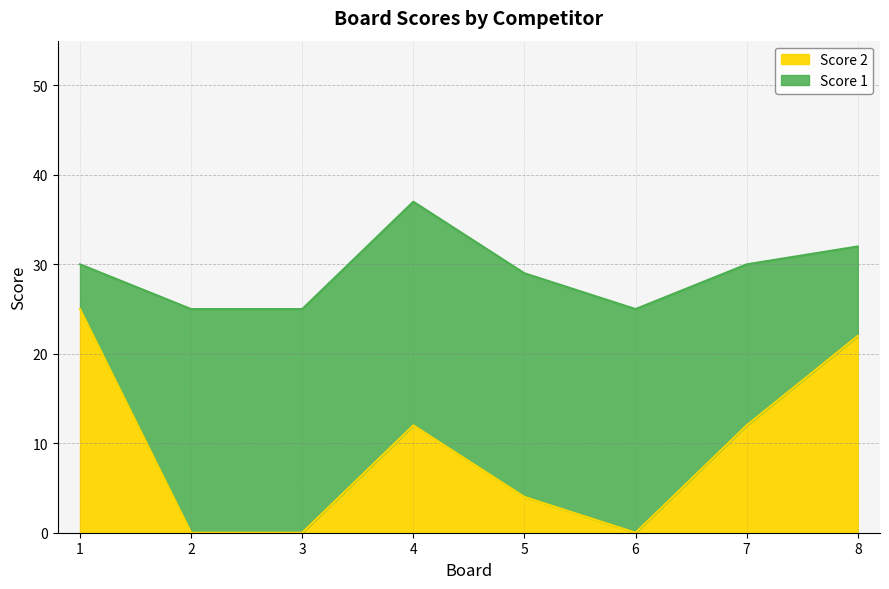

What is the sum of the values at 1 and 5?

29